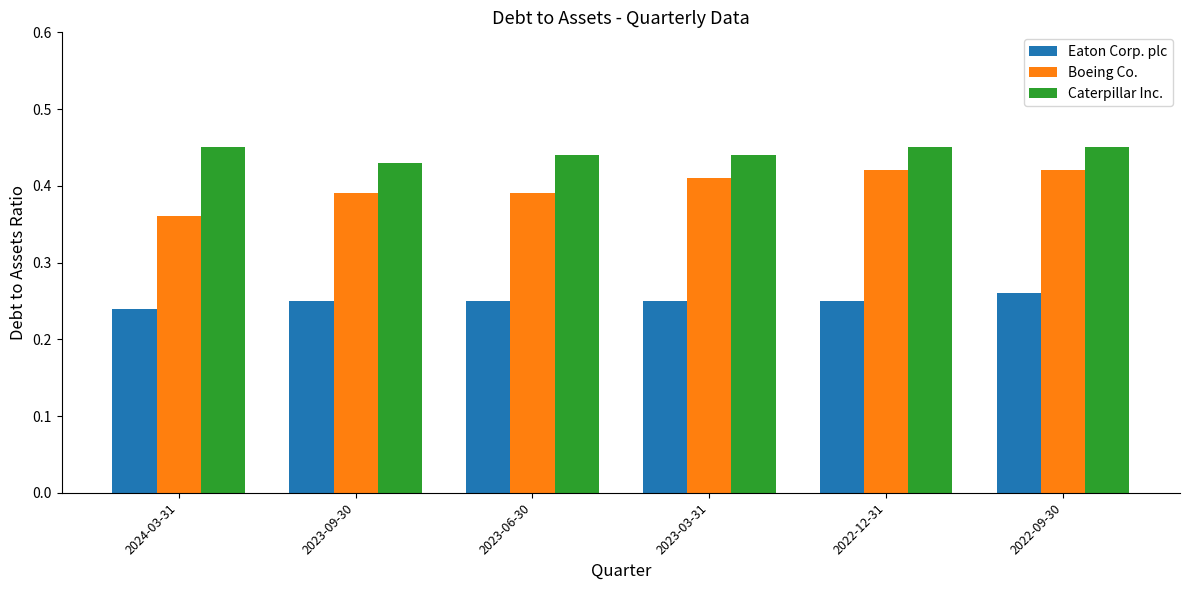

Is the value of Caterpillar Inc. at 2024-03-31 greater than the value of Eaton Corp. plc at 2022-12-31?

Yes